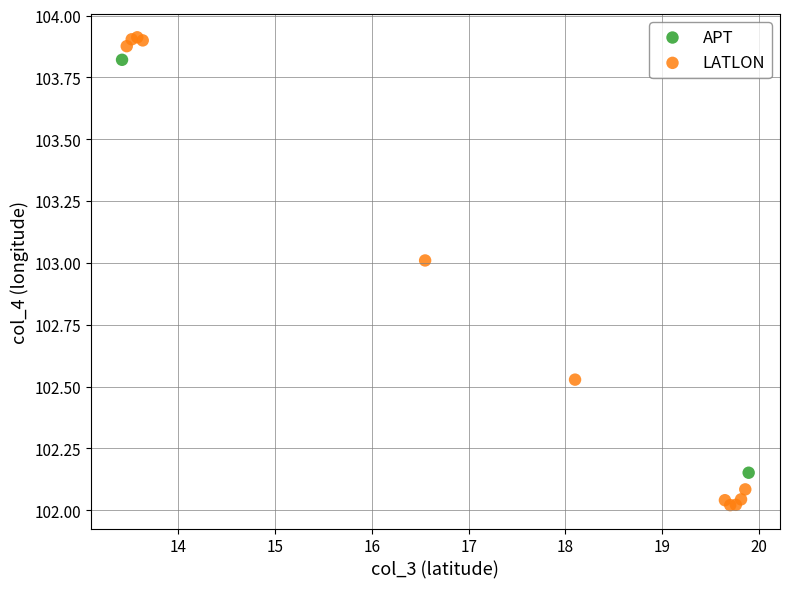

What are all the series names shown in the legend?

APT, LATLON